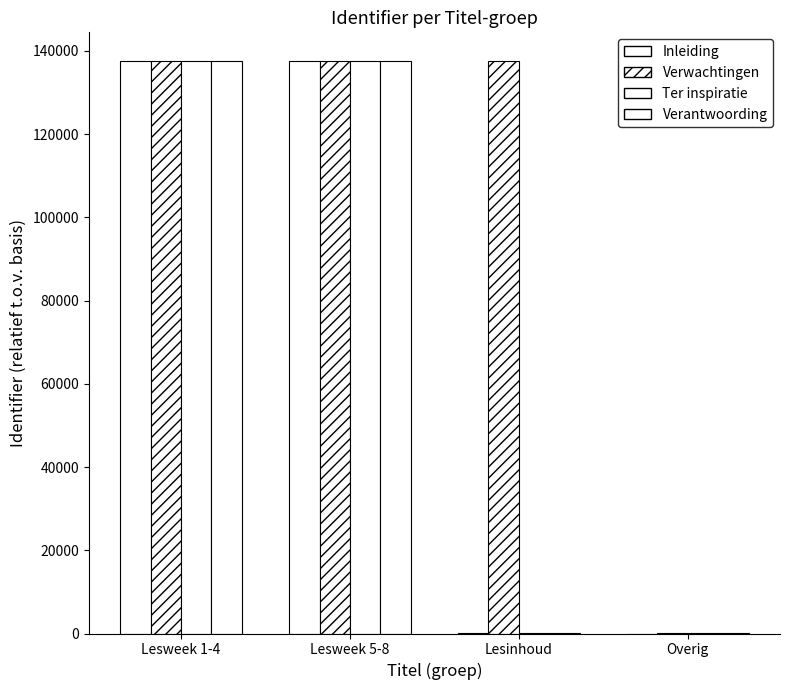

How many distinct data groups are displayed?

4